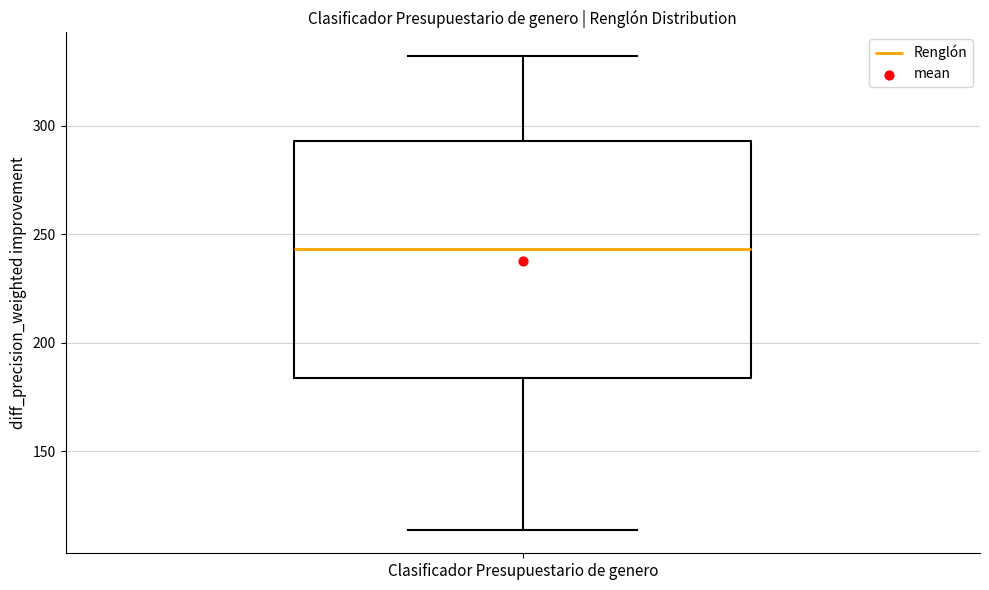

Read this box plot against the y-axis: the position of the median line, the range covered by the box, and the ends of both whiskers. The values are not printed on the chart, so give them approximately, as read against the axis.

median 245, box 185 to 295, whiskers 115 to 330